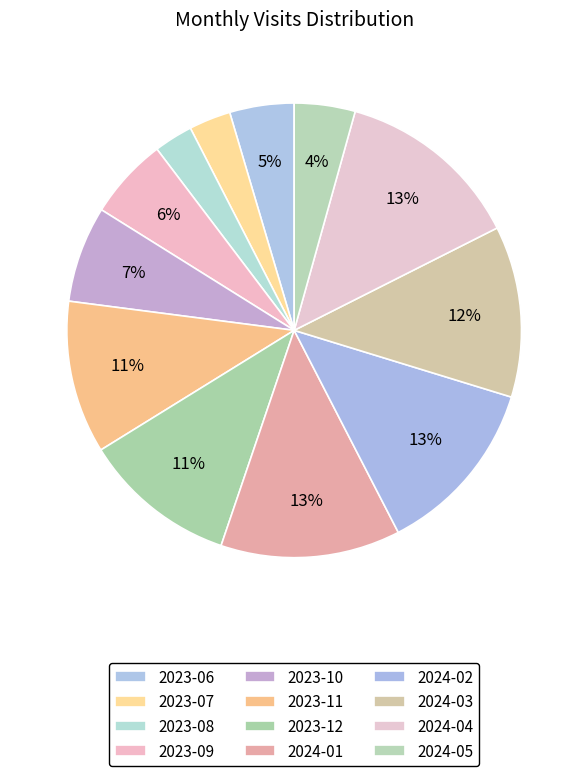

To the nearest percent, what percentage of the pie is 2023-10?

7%